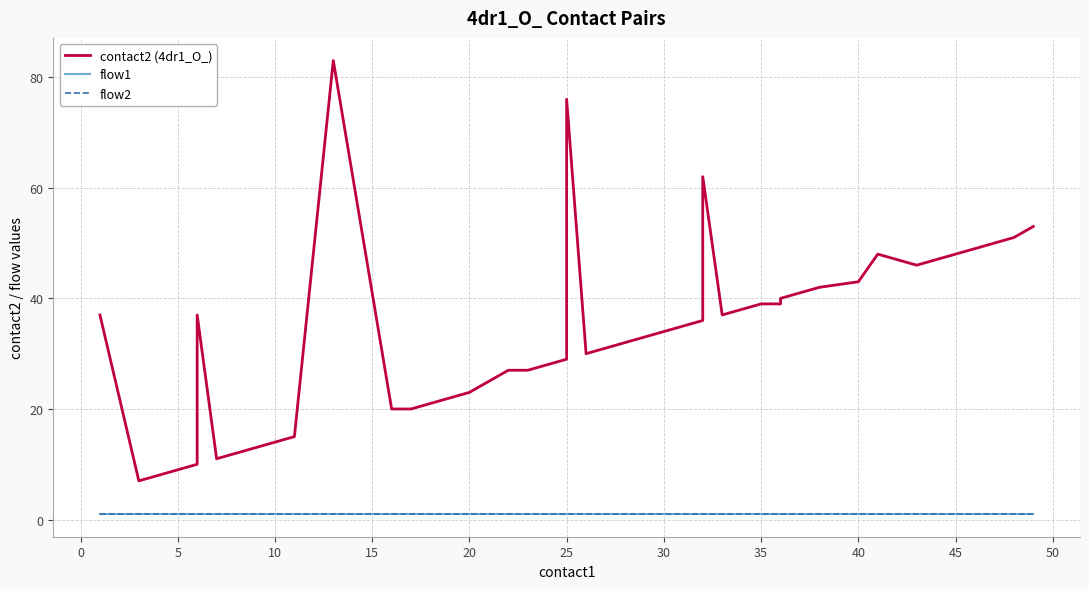

True or false: contact2 (4dr1_O_) and flow1 cross at least once.

False